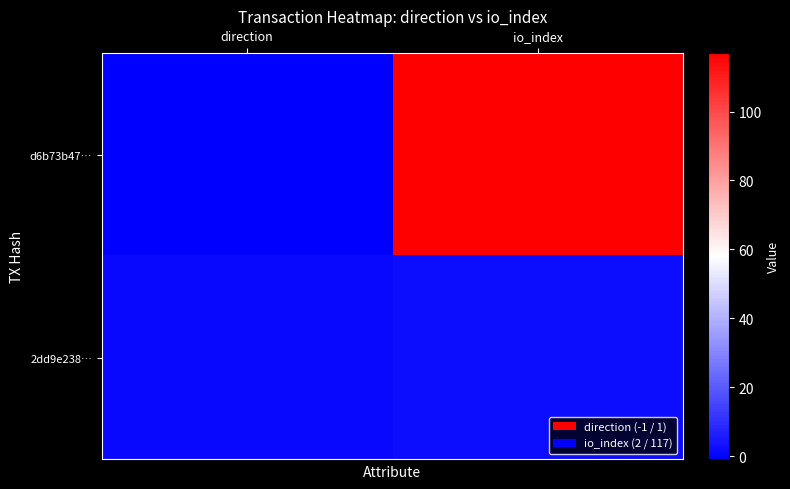

Reading right to left, what are all the values shown in this chart?

d6b73b47…: io_index=117	direction=-1
2dd9e238…: io_index=2	direction=1